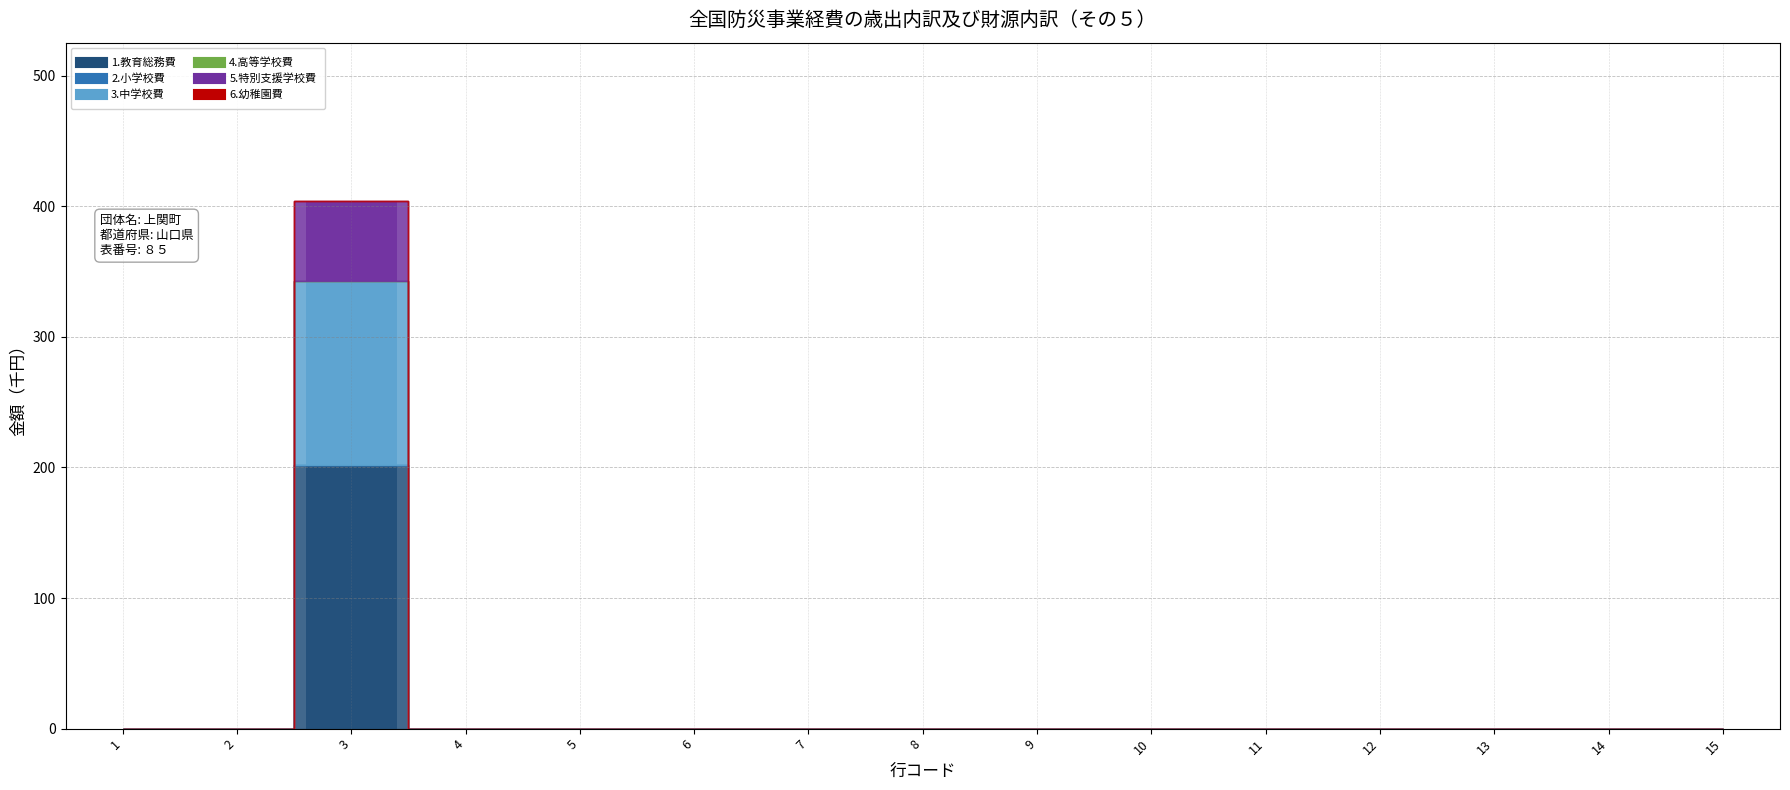

Which series has the widest spread of values?

1.教育総務費